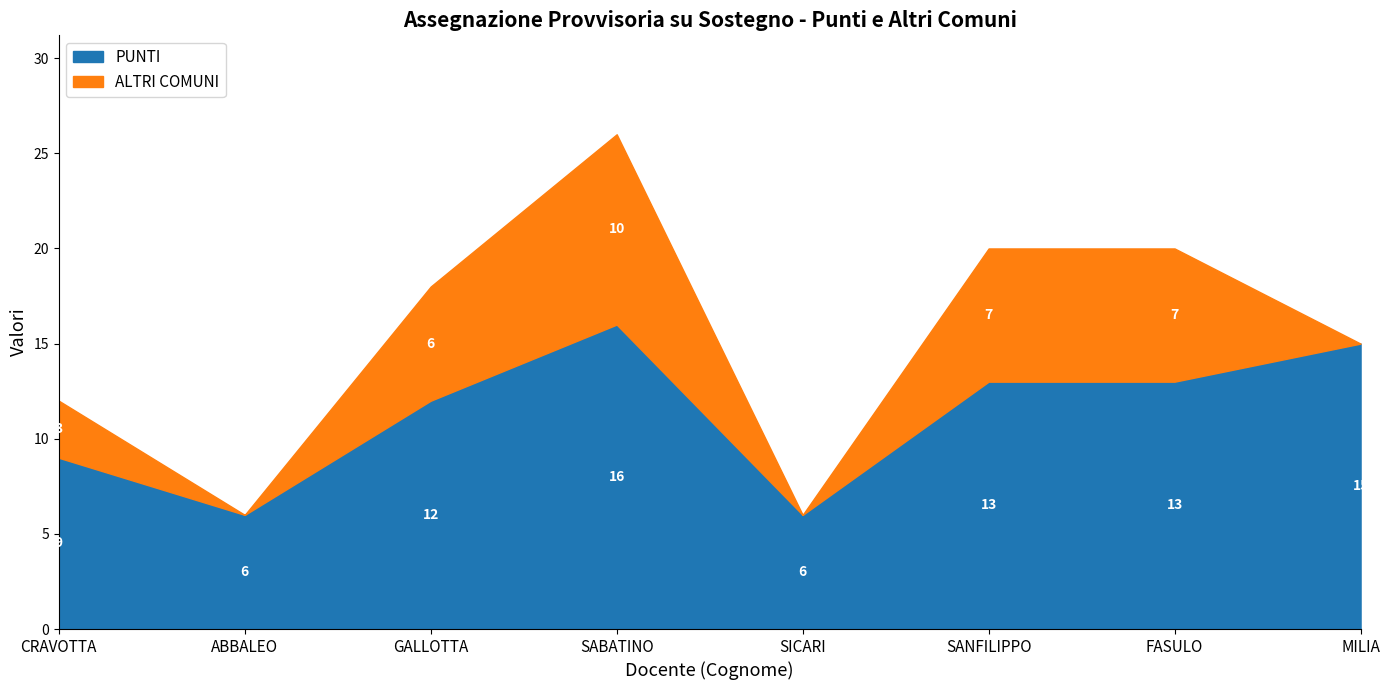

True or false: PUNTI and ALTRI COMUNI intersect in this chart.

False